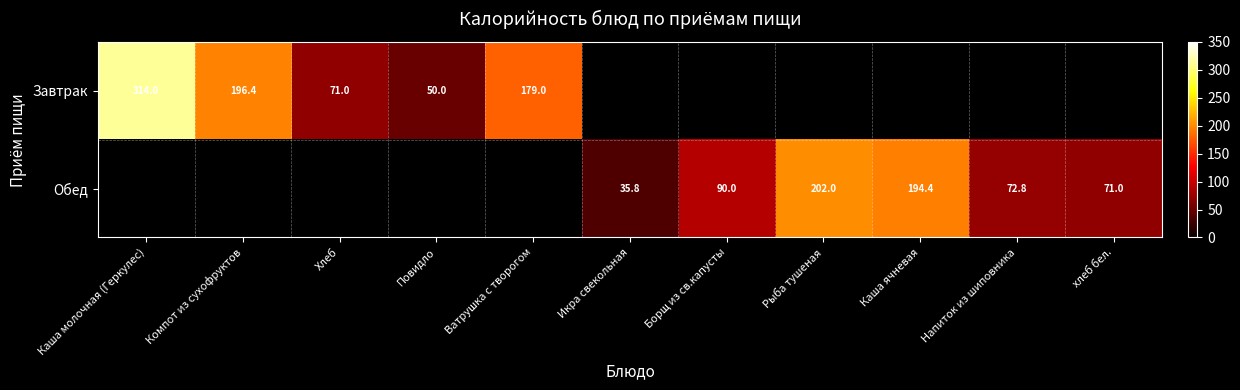

The value of Обед at Борщ из св.капусты is 54.6. True or false?

False